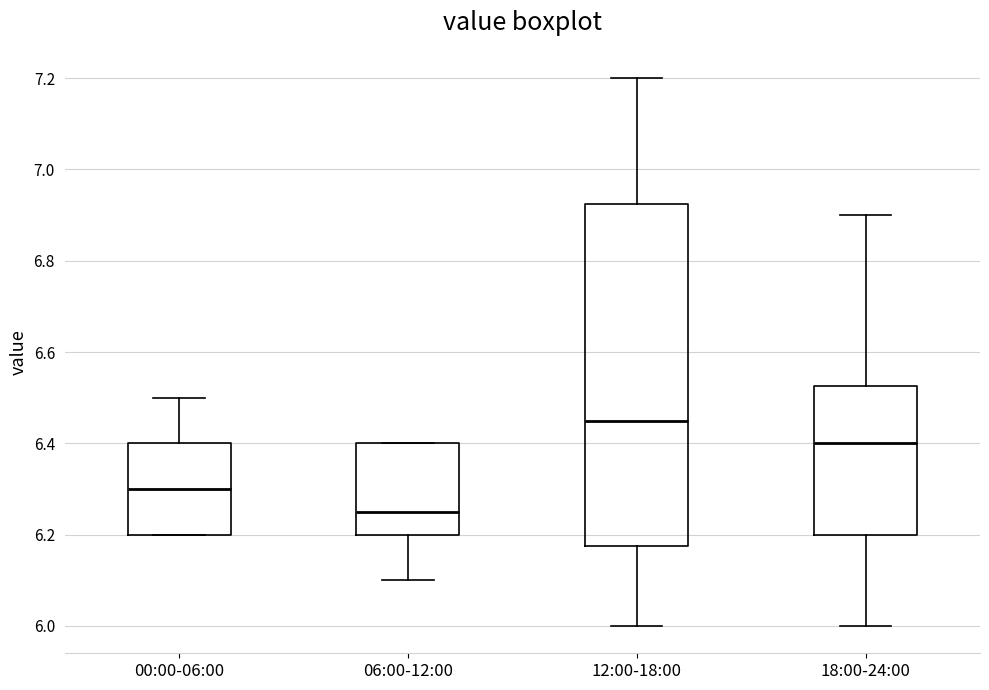

Which box's median line is the highest?

12:00-18:00